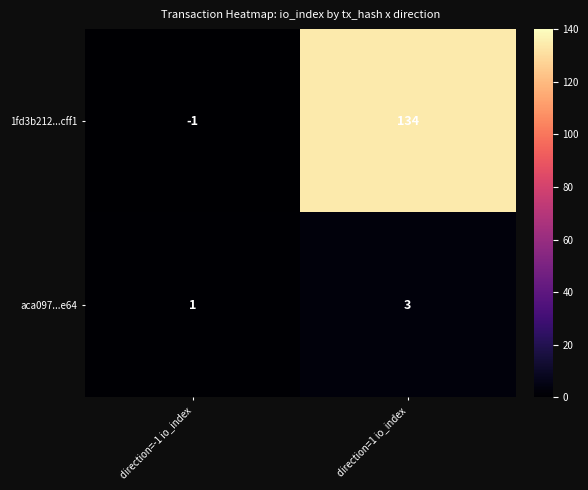

How many series are shown in this chart?

2